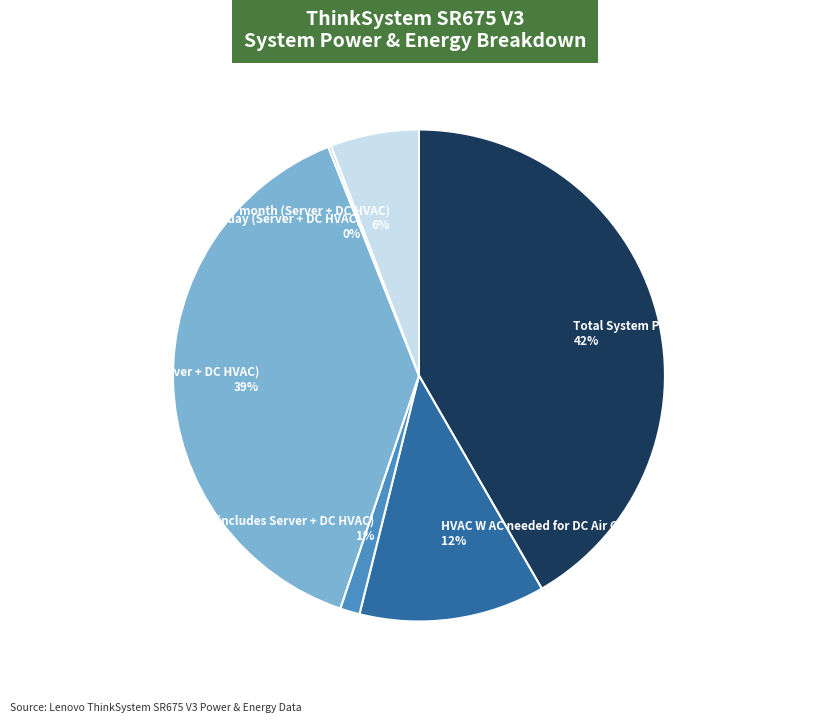

To the nearest percent, what is the difference between the Power cost / month (Server + DC HVAC) 6% and Total System Power (W AC Nominal Max) 42% slice percentages?

36%